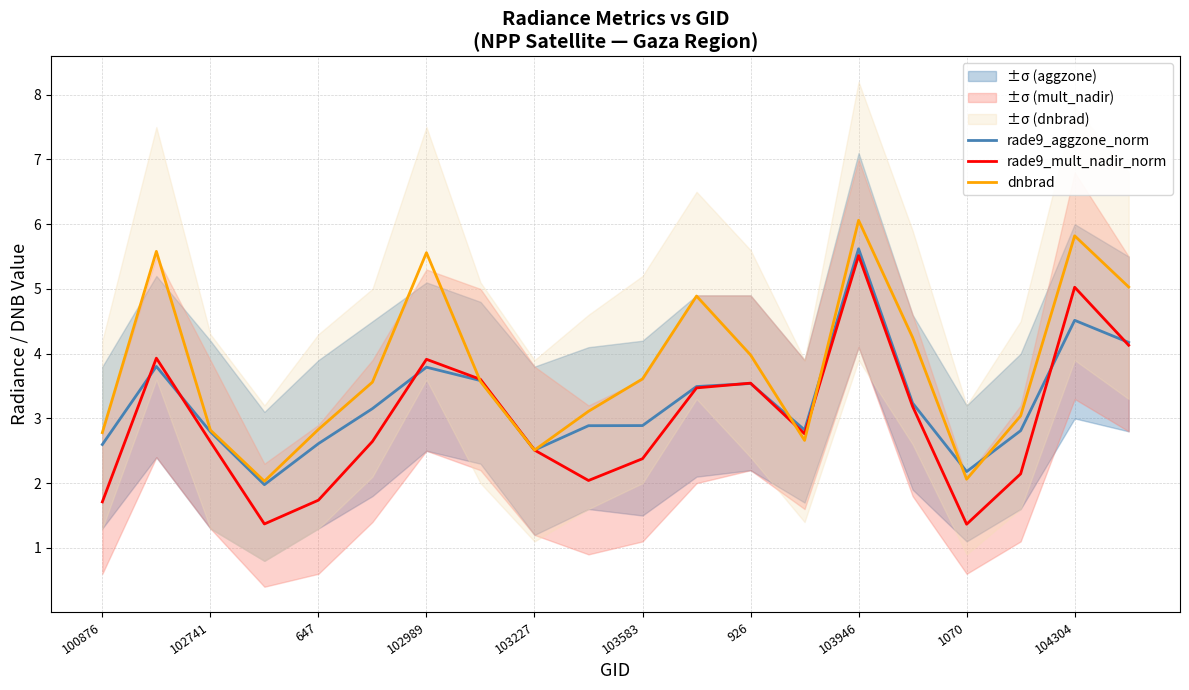

Is it true that dnbrad equals 2.8 at 647?

True